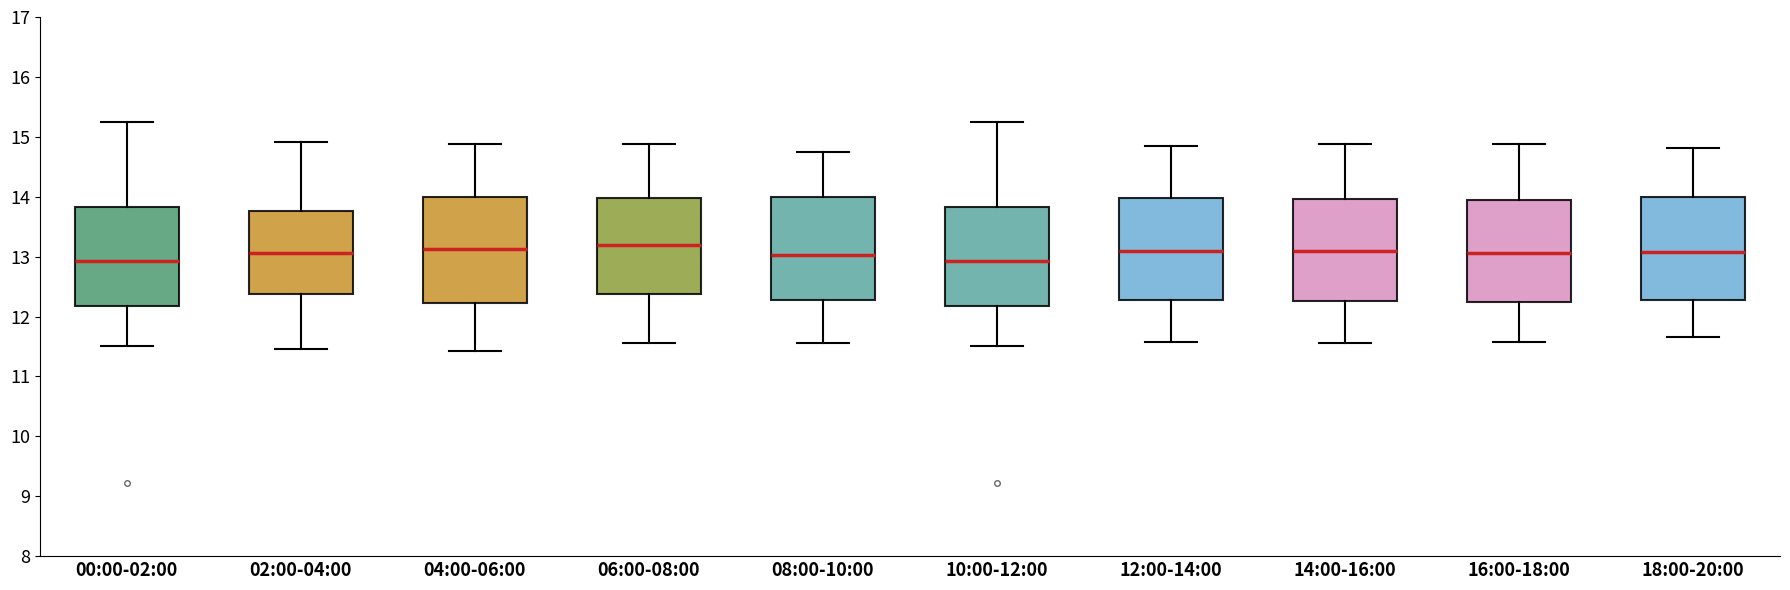

Where does the median line of the box for 10:00-12:00 sit on the y-axis? The values are not printed on the chart, so give them approximately, as read against the axis.

12.9